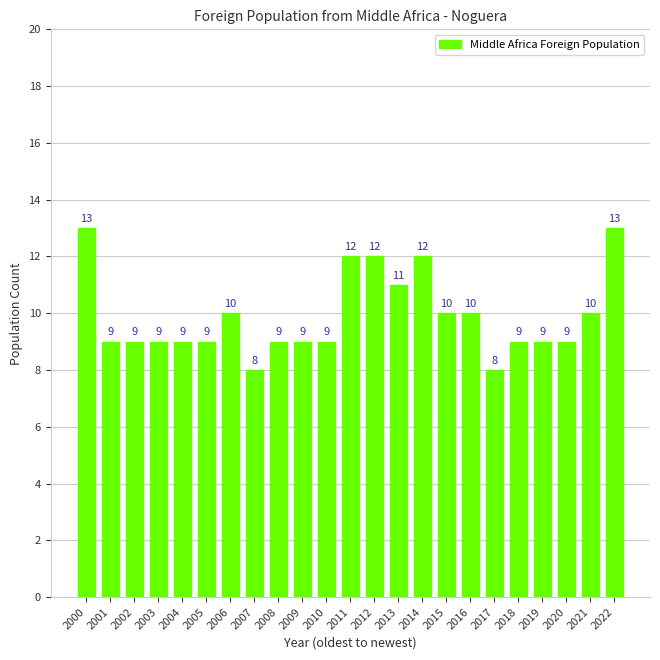

Reading right to left, transcribe all the data shown in this chart.

2022=13	2021=10	2020=9	2019=9	2018=9	2017=8	2016=10	2015=10	2014=12	2013=11	2012=12	2011=12	2010=9	2009=9	2008=9	2007=8	2006=10	2005=9	2004=9	2003=9	2002=9	2001=9	2000=13